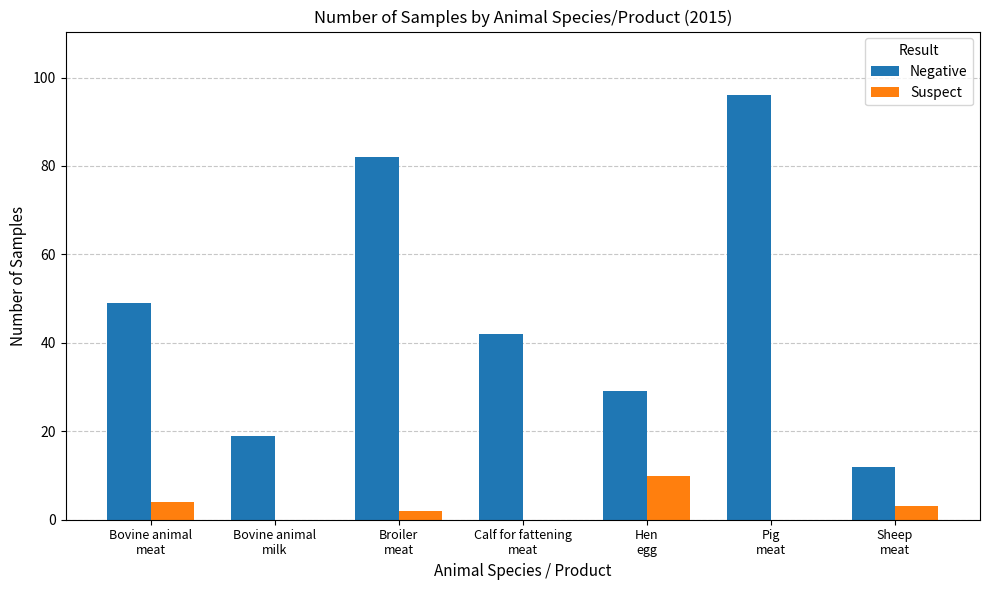

Which label corresponds to the largest value in the chart?

Pig
meat